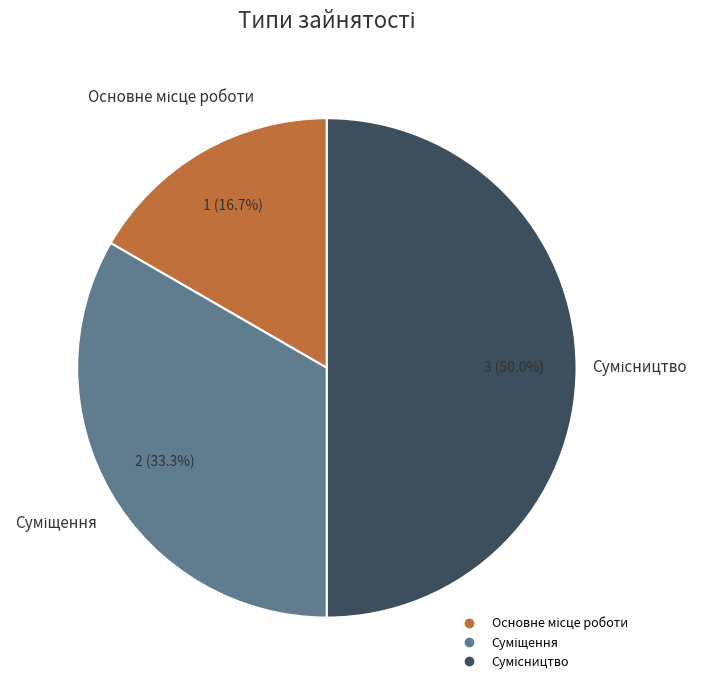

What percentage is the Суміщення slice, to the nearest percent?

33%